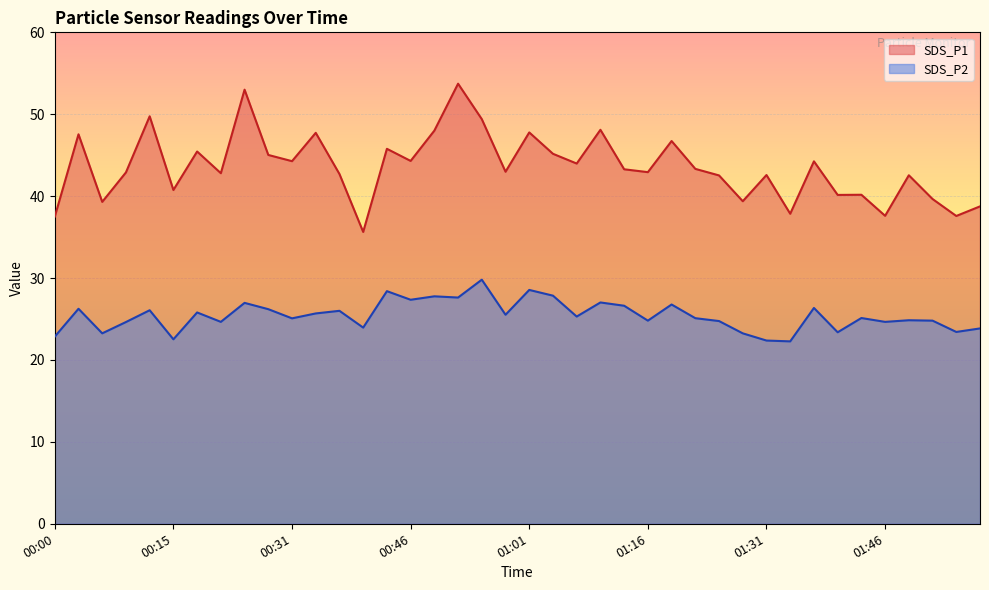

In SDS_P2, how many points are higher than both neighbors (excluding endpoints)?

14